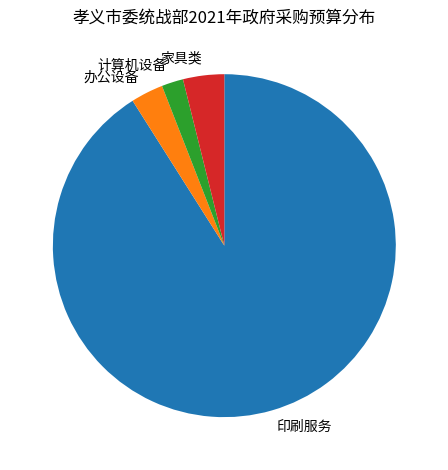

How many segments does this pie chart have?

4